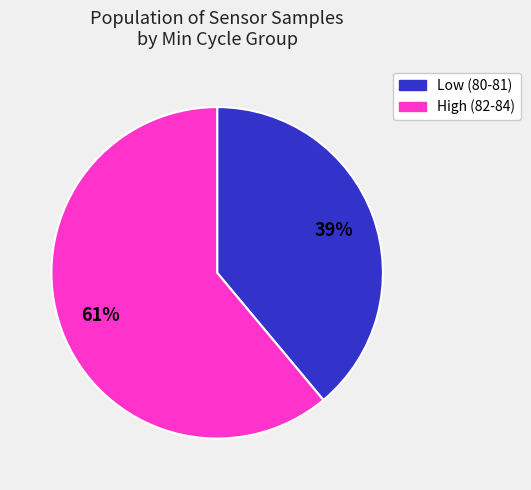

Which category has the smallest portion of the pie?

Low (80-81)